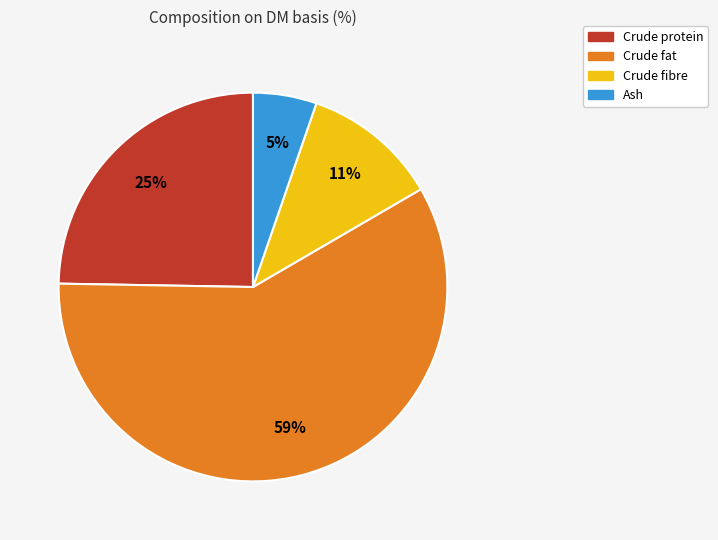

True or false: Crude fat accounts for 59% of the total.

True